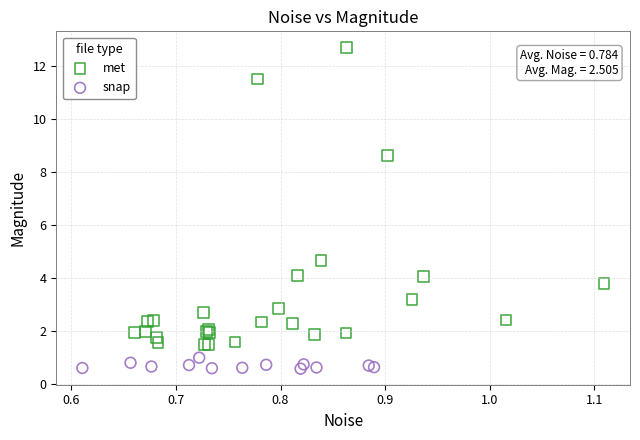

Which series reaches the minimum Y coordinate?

snap